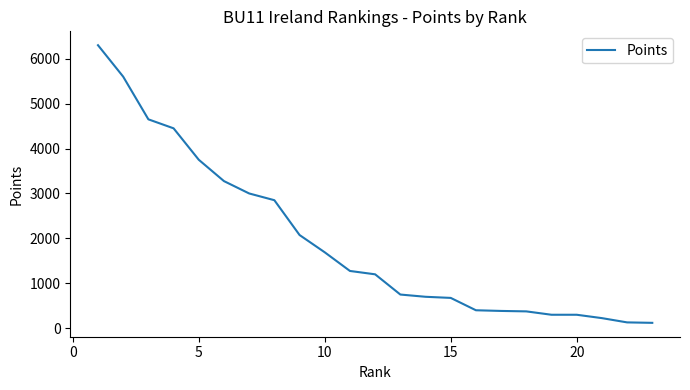

What is the difference between the maximum and minimum values?

6180